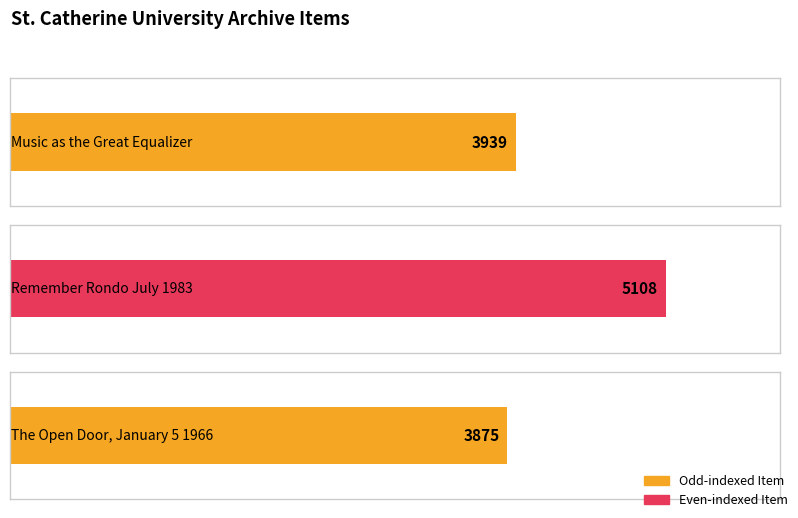

Are the bars grouped side by side (vs. stacked)?

No